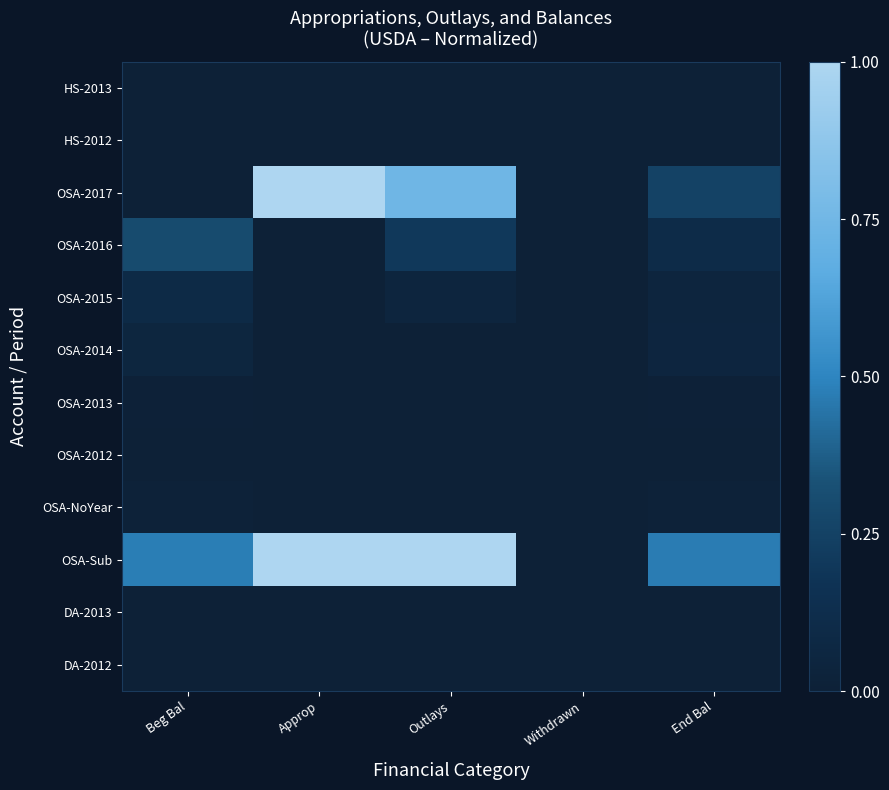

Reading left to right, extract all data points from this chart.

HS-2013: Beg Bal=0.0	Approp=0.0	Outlays=0.0	Withdrawn=0.0	End Bal=0.0
HS-2012: Beg Bal=0.0	Approp=0.0	Outlays=0.0	Withdrawn=0.0	End Bal=0.0
OSA-2017: Beg Bal=0.0	Approp=1.0	Outlays=0.7	Withdrawn=0.0	End Bal=0.3
OSA-2016: Beg Bal=0.3	Approp=0.0	Outlays=0.2	Withdrawn=0.0	End Bal=0.1
OSA-2015: Beg Bal=0.1	Approp=0.0	Outlays=0.0	Withdrawn=0.0	End Bal=0.0
OSA-2014: Beg Bal=0.1	Approp=0.0	Outlays=0.0	Withdrawn=0.0	End Bal=0.0
OSA-2013: Beg Bal=0.0	Approp=0.0	Outlays=0.0	Withdrawn=0.0	End Bal=0.0
OSA-2012: Beg Bal=0.0	Approp=0.0	Outlays=0.0	Withdrawn=0.0	End Bal=0.0
OSA-NoYear: Beg Bal=0.0	Approp=0.0	Outlays=0.0	Withdrawn=0.0	End Bal=0.0
OSA-Sub: Beg Bal=0.5	Approp=1.0	Outlays=1.0	Withdrawn=0.0	End Bal=0.5
DA-2013: Beg Bal=0.0	Approp=0.0	Outlays=0.0	Withdrawn=0.0	End Bal=0.0
DA-2012: Beg Bal=0.0	Approp=0.0	Outlays=0.0	Withdrawn=0.0	End Bal=0.0